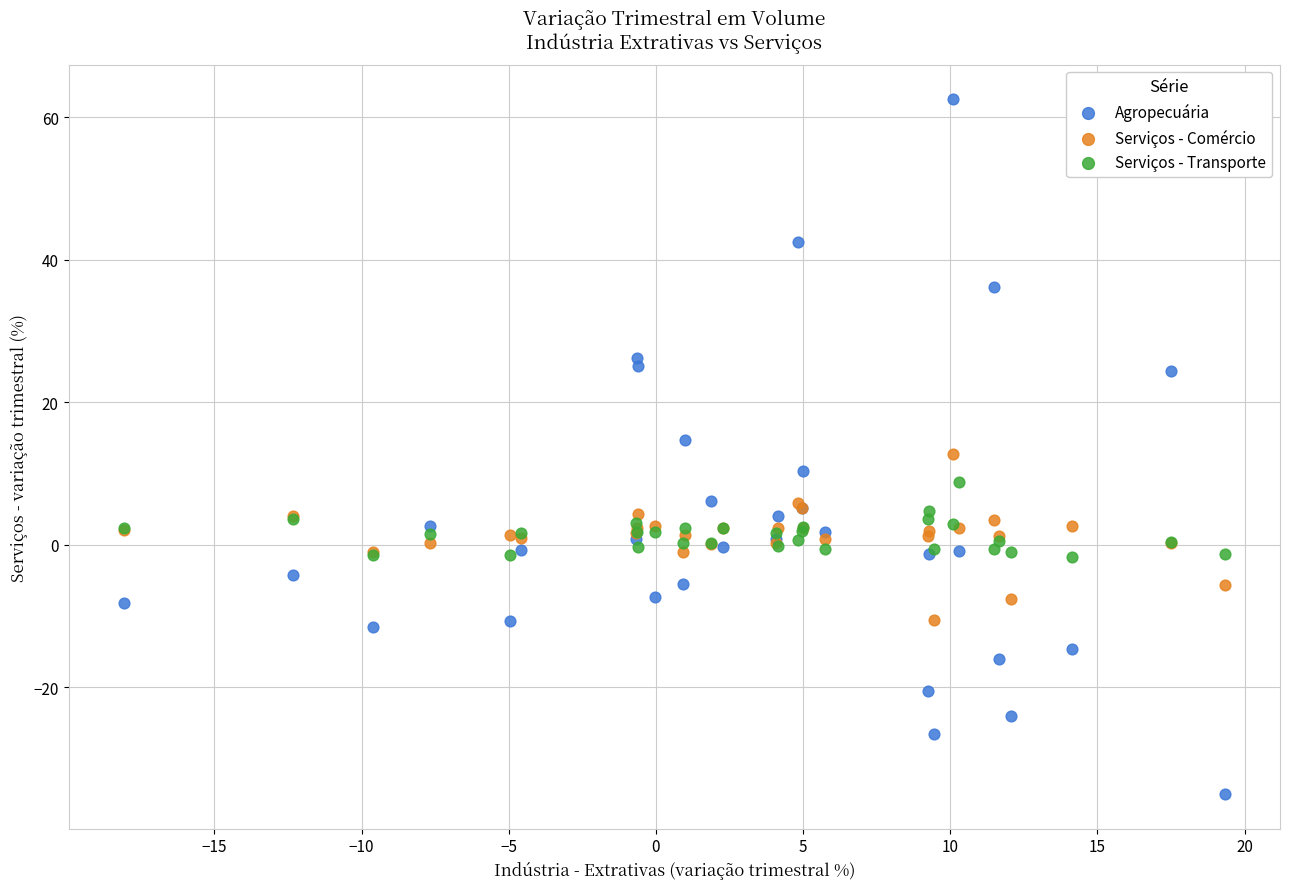

Which series reaches the maximum Y coordinate?

Agropecuária